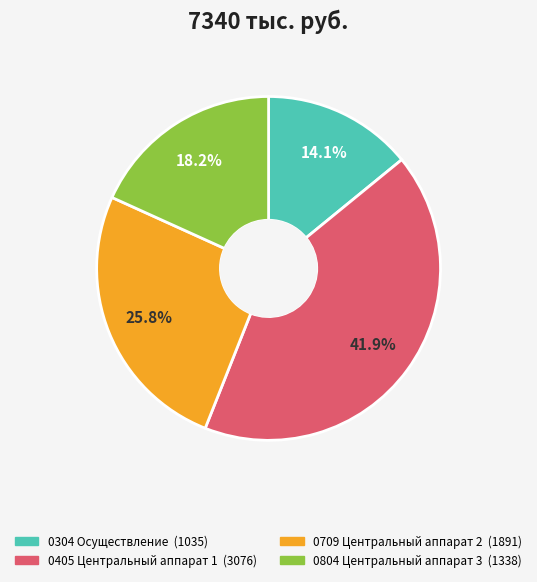

Which has a higher value, 0304 Осуществление or 0709 Центральный аппарат 2?

0709 Центральный аппарат 2